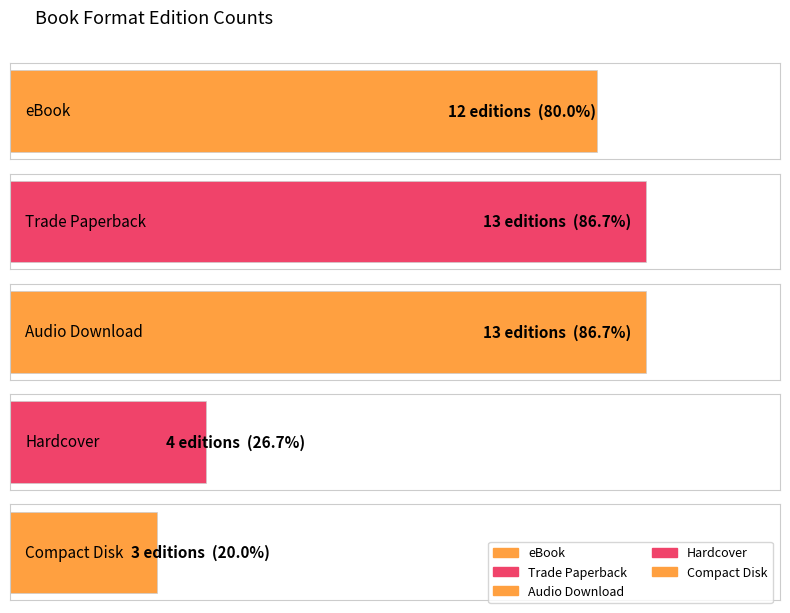

How many values are between 4 and 13?

4